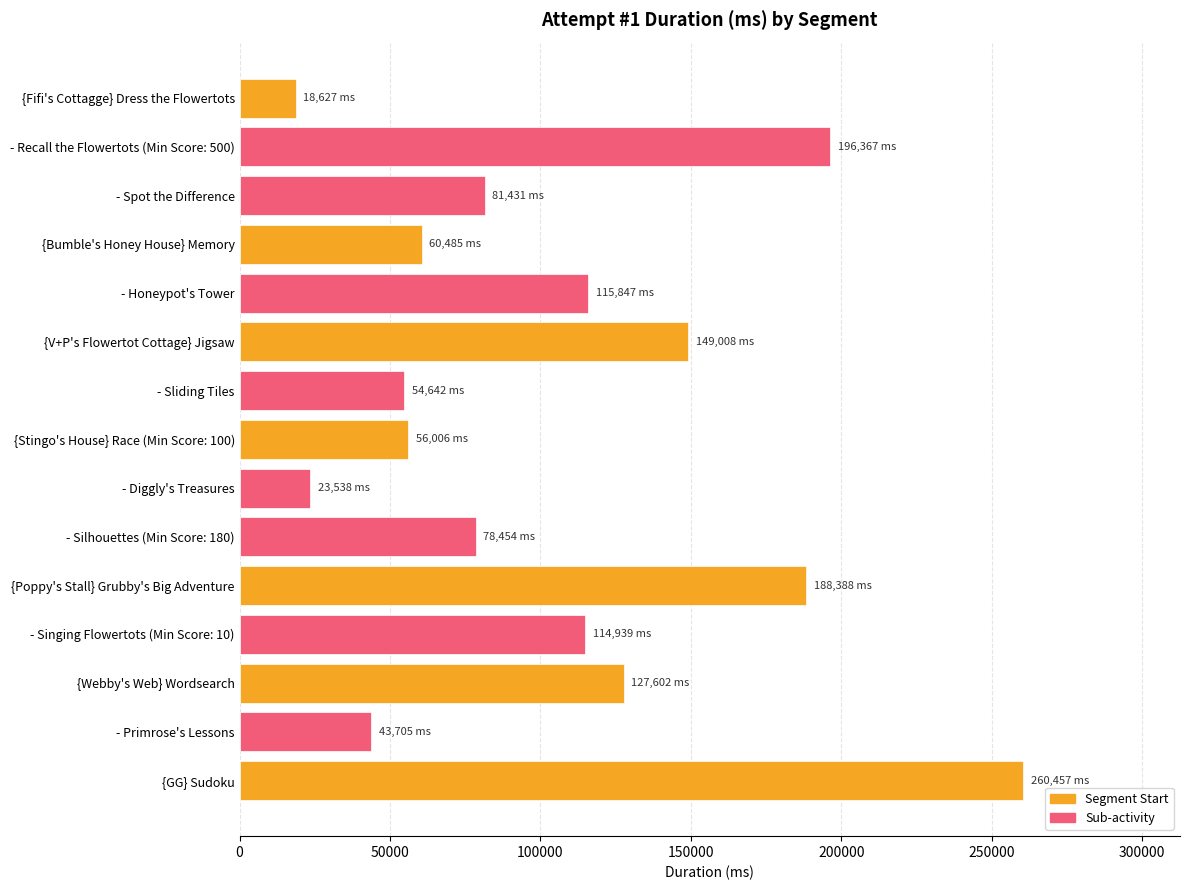

Is it true that the value at {Bumble's Honey House} Memory is 60485?

True